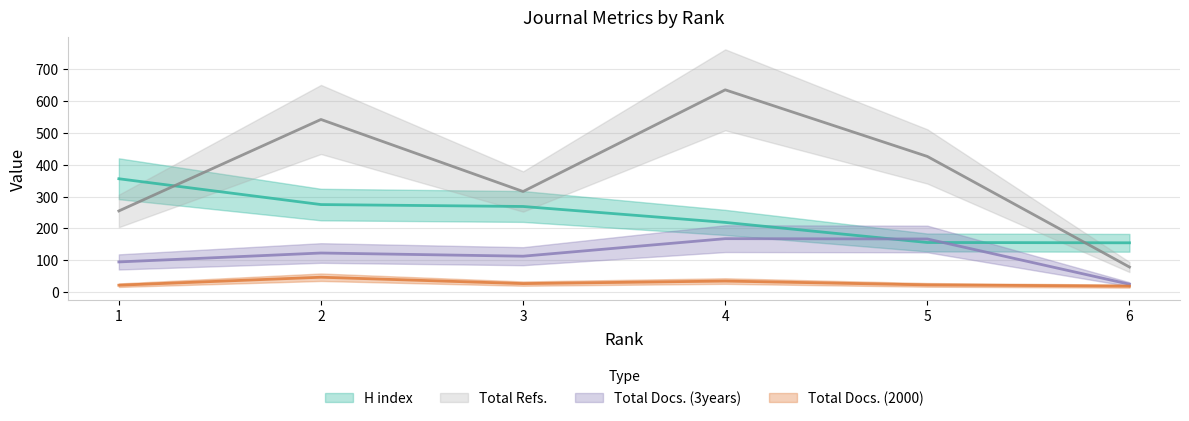

What is the value of the Total Docs. (2000) point at the 2nd from the left?

47